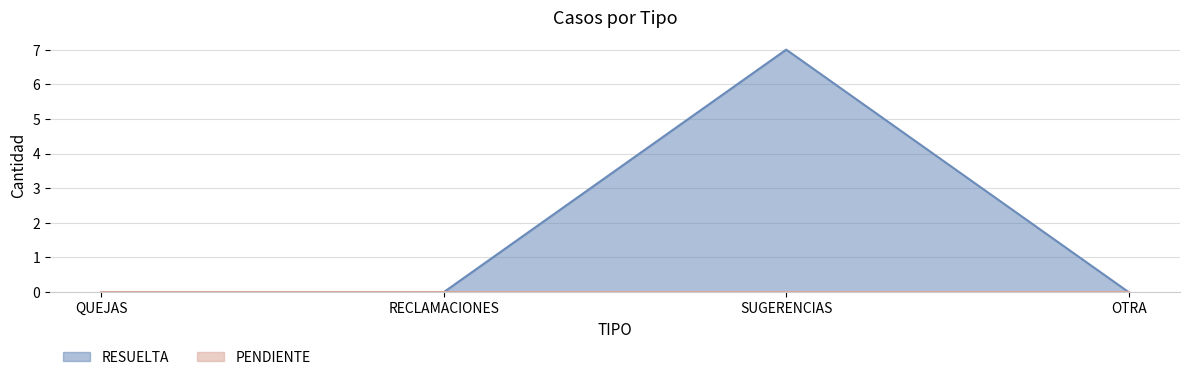

Where is the first local maximum?

SUGERENCIAS